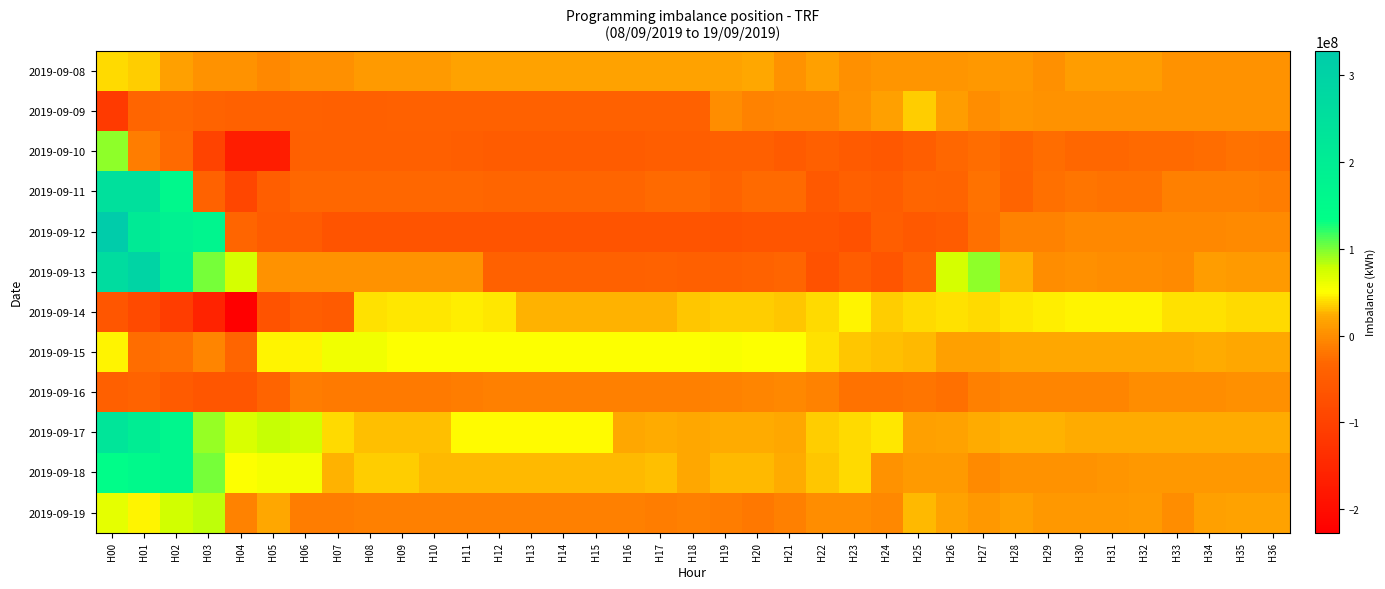

Which series has the widest spread of values?

2019-09-12